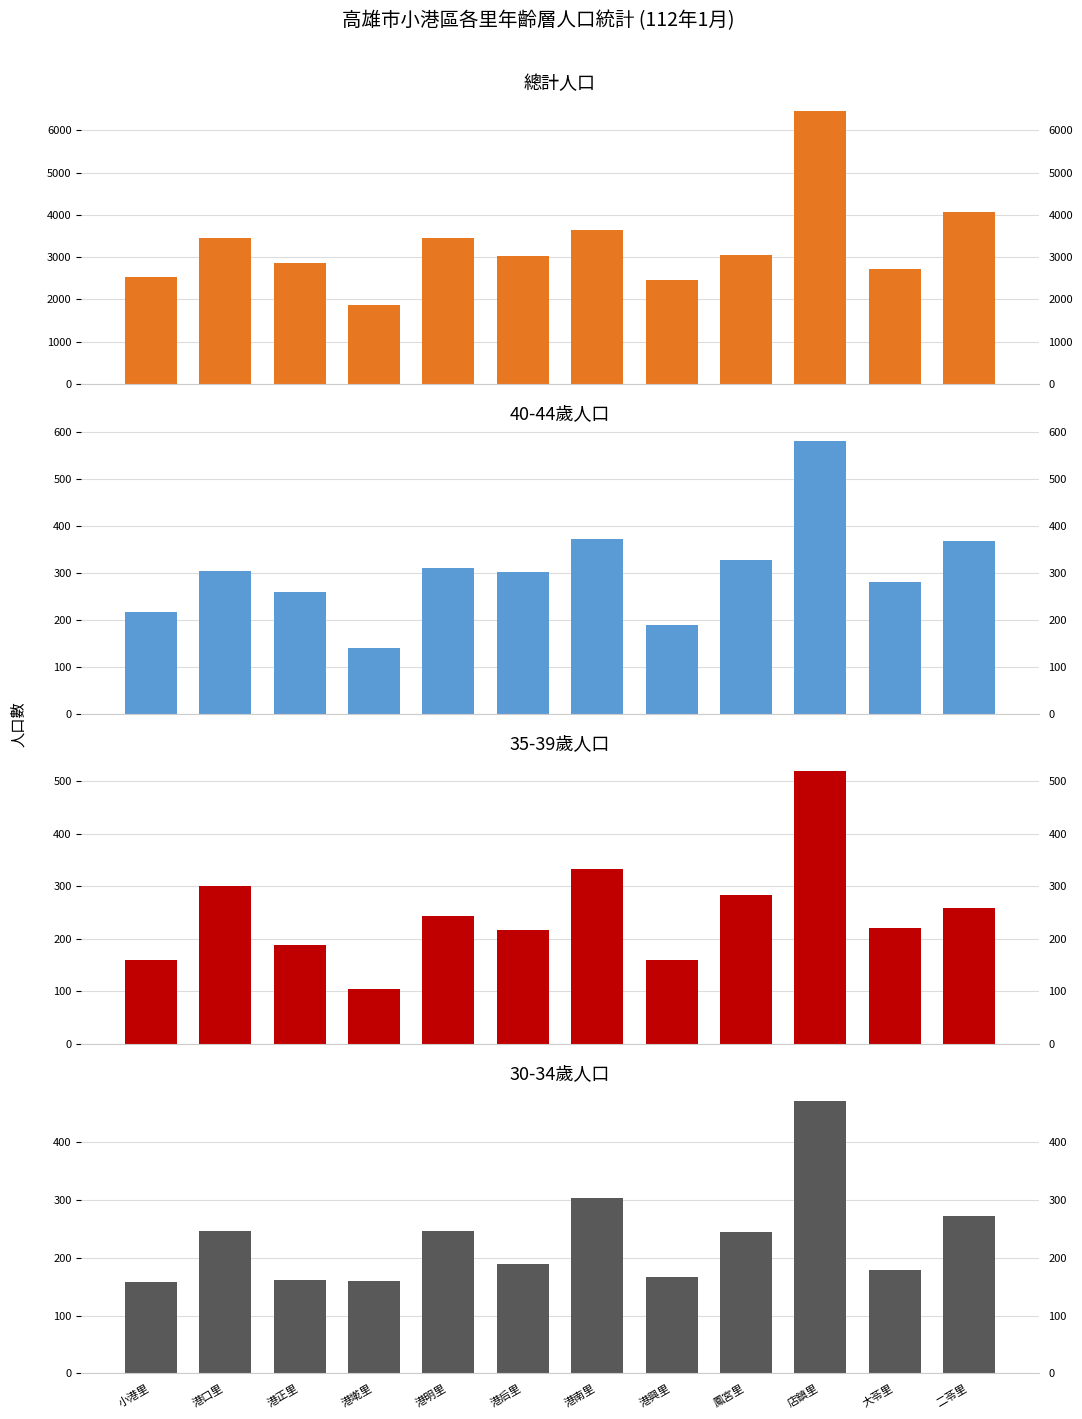

How many categories are shown in the chart?

12